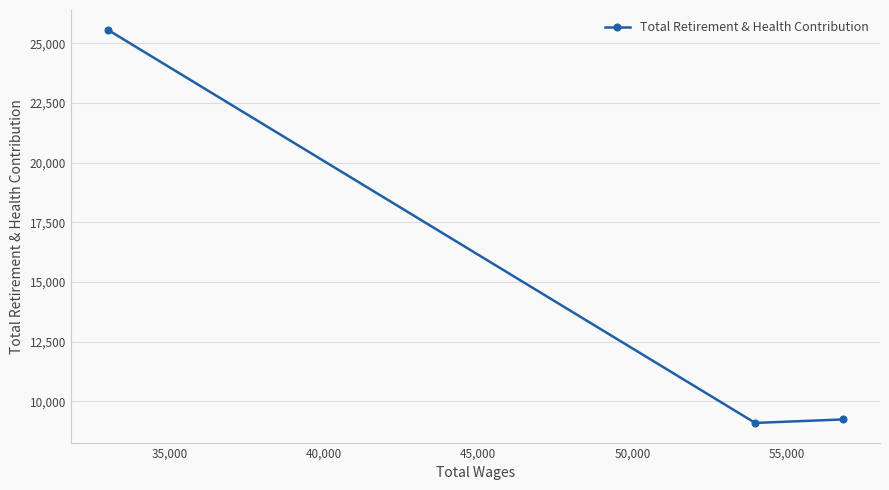

What is the smallest value displayed?

9100